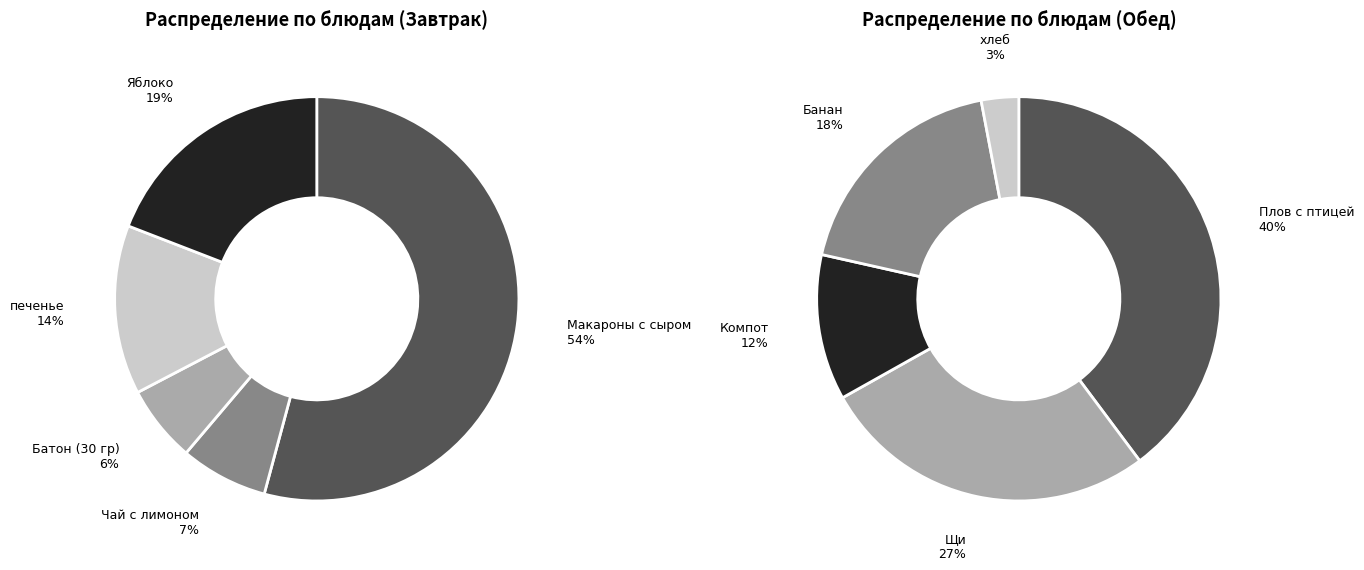

Count the number of slices in the pie.

10